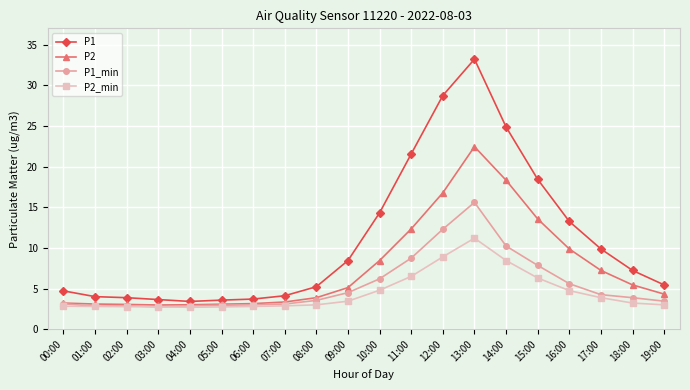

Rank the series at 16:00 from highest to lowest value.

P1, P2, P1_min, P2_min